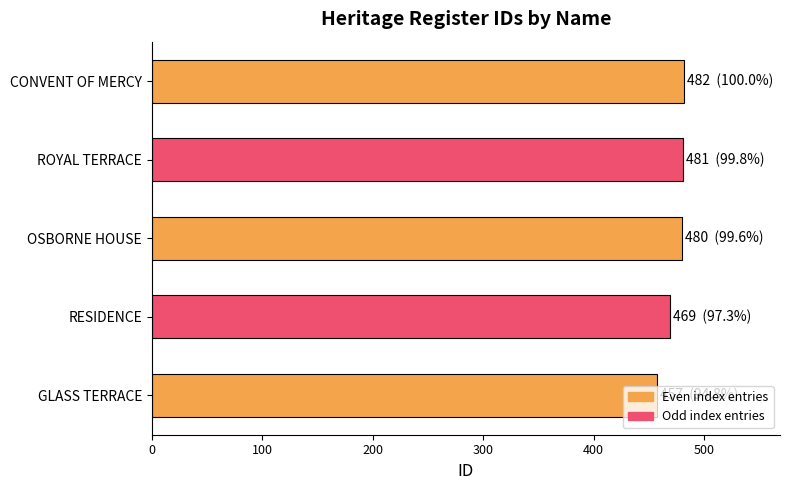

Is it true that the value at CONVENT OF MERCY is 672?

False